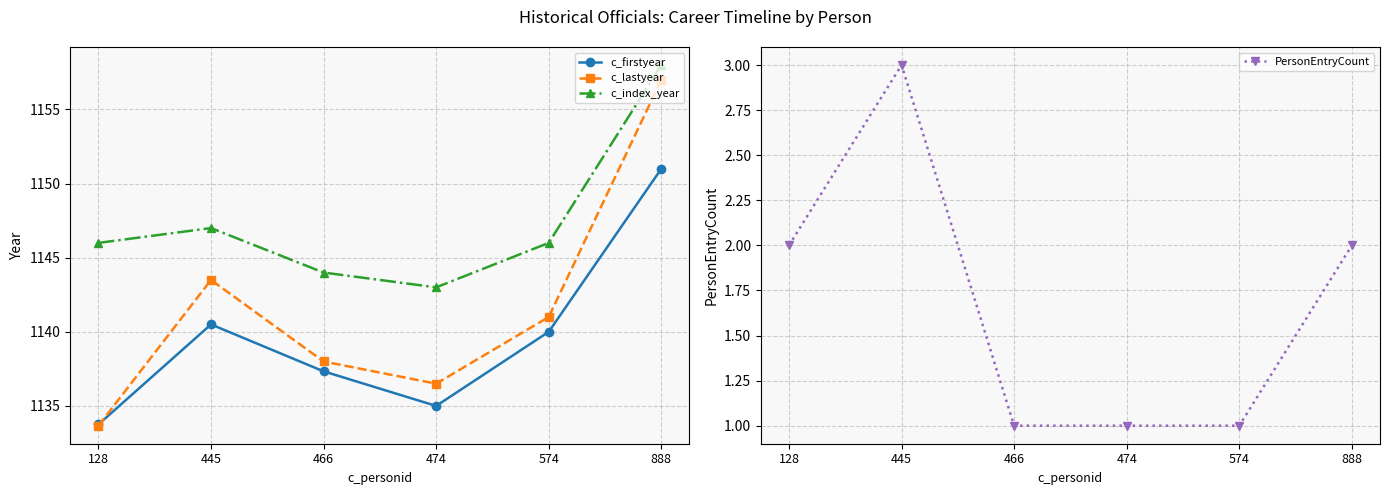

At 474, list the series in order from smallest to largest.

PersonEntryCount, c_firstyear, c_lastyear, c_index_year